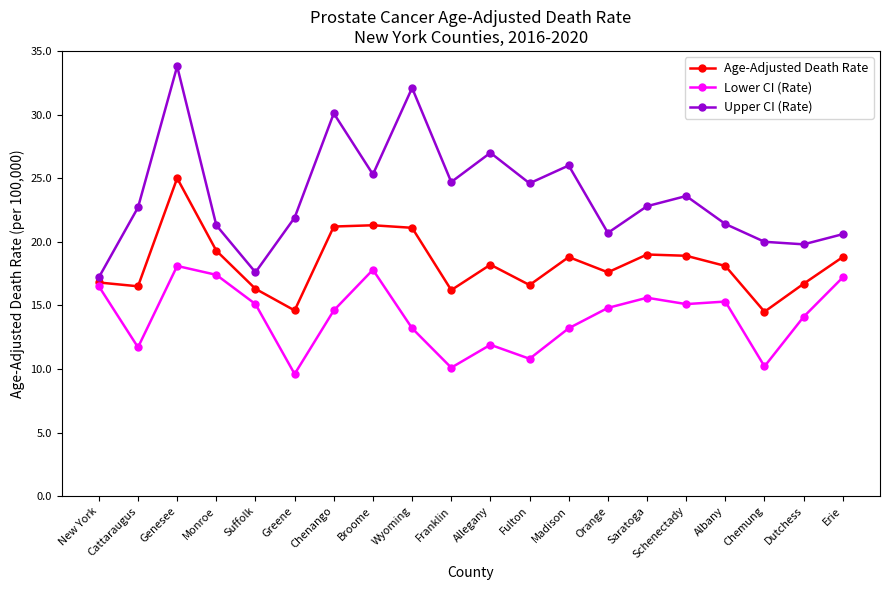

At which category does the chart reach its peak across all series?

Genesee